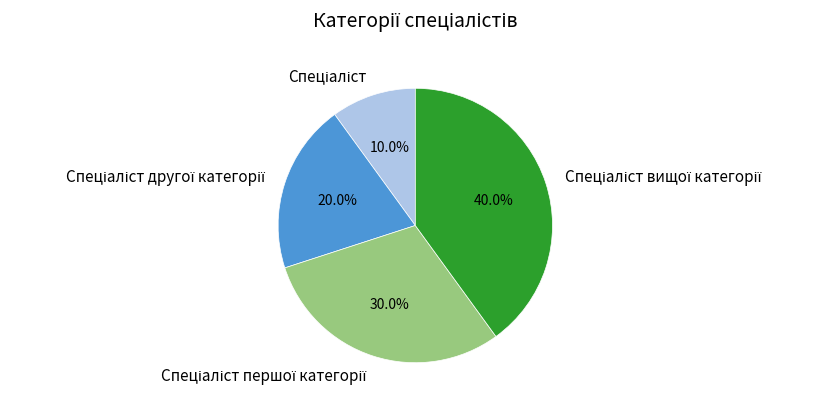

How many slices are in this pie chart?

4